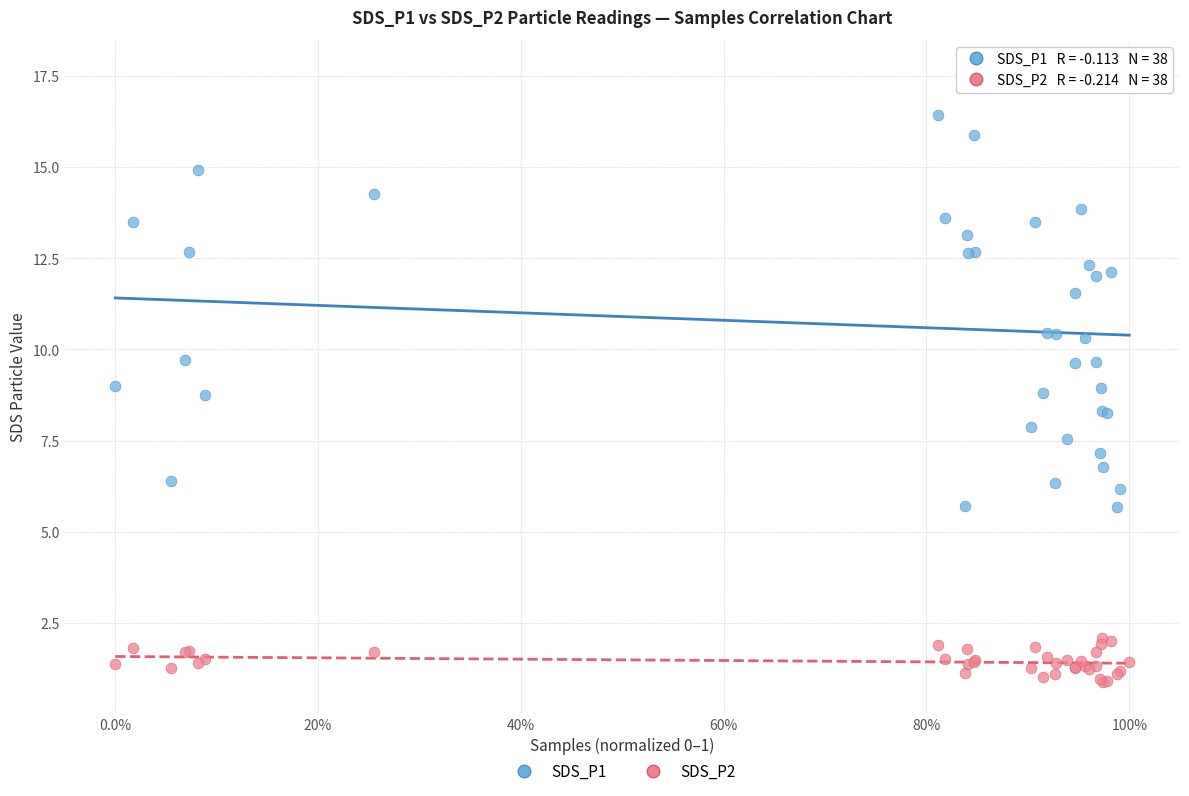

Which series reaches the maximum Y coordinate?

SDS_P1